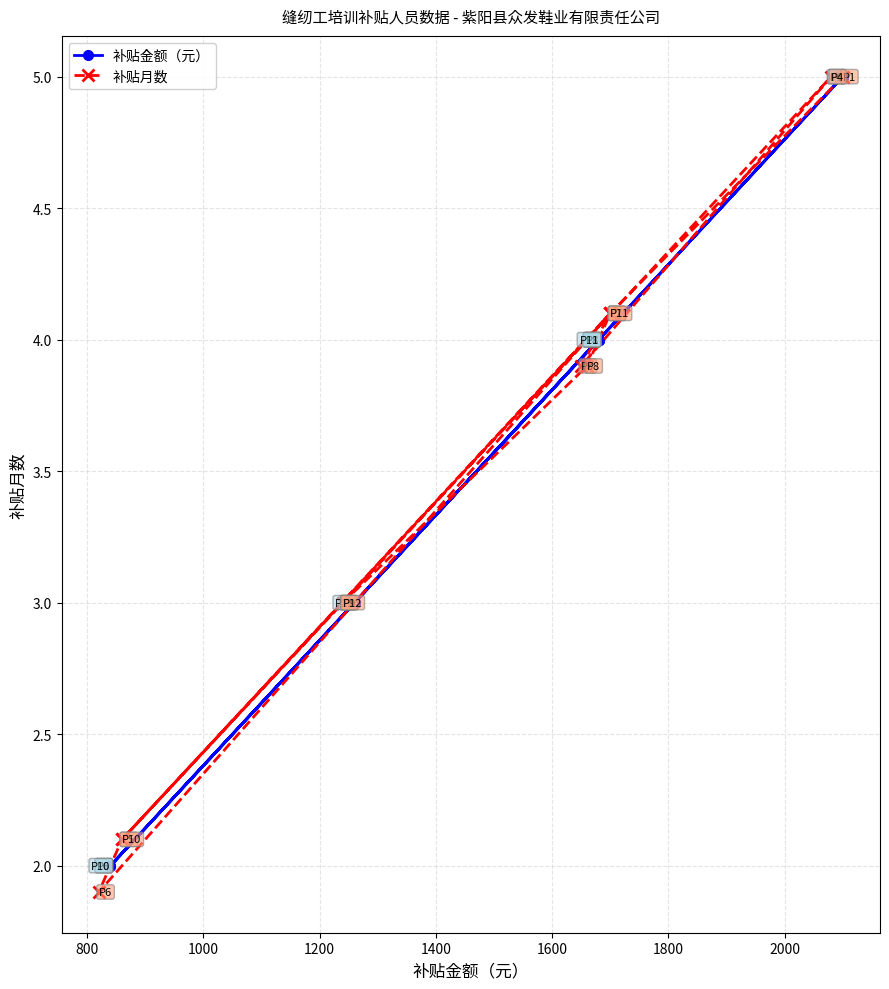

What is the average value of the 补贴金额（元） series?

3.5